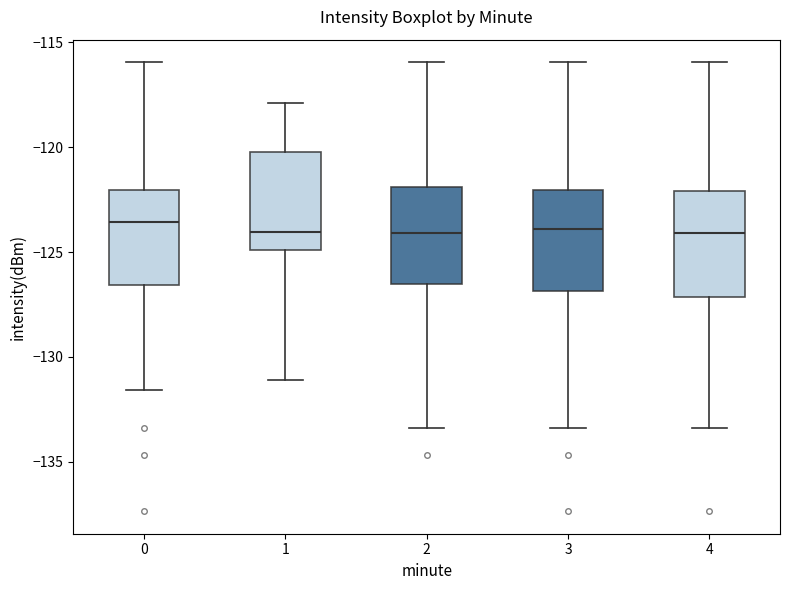

Reading left to right, read every box against the y-axis: the position of its median line, the range the box covers, and the ends of its whiskers. The values are not printed on the chart, so give them approximately, as read against the axis.

0: median -123.5, box -126.5 to -122.0, whiskers -131.5 to -116.0
1: median -124.0, box -125.0 to -120.0, whiskers -131.0 to -118.0
2: median -124.0, box -126.5 to -122.0, whiskers -133.5 to -116.0
3: median -124.0, box -127.0 to -122.0, whiskers -133.5 to -116.0
4: median -124.0, box -127.0 to -122.0, whiskers -133.5 to -116.0